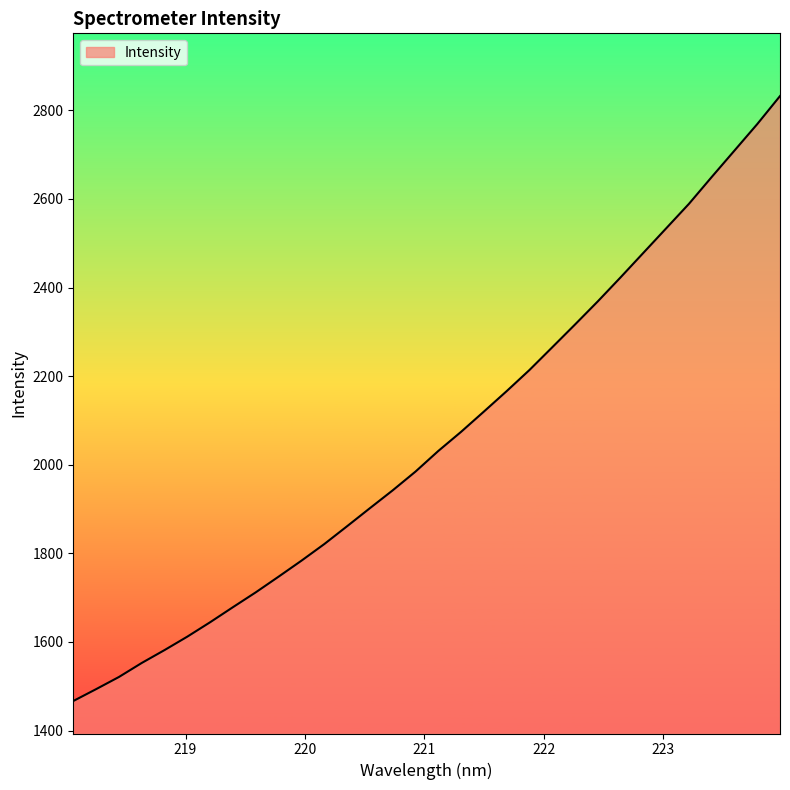

What is the smallest value displayed?

1466.6